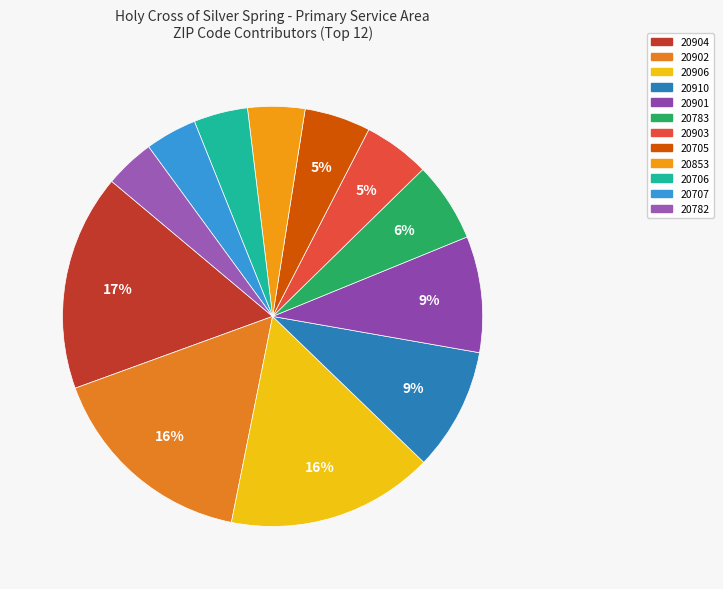

Count the number of slices in the pie.

12